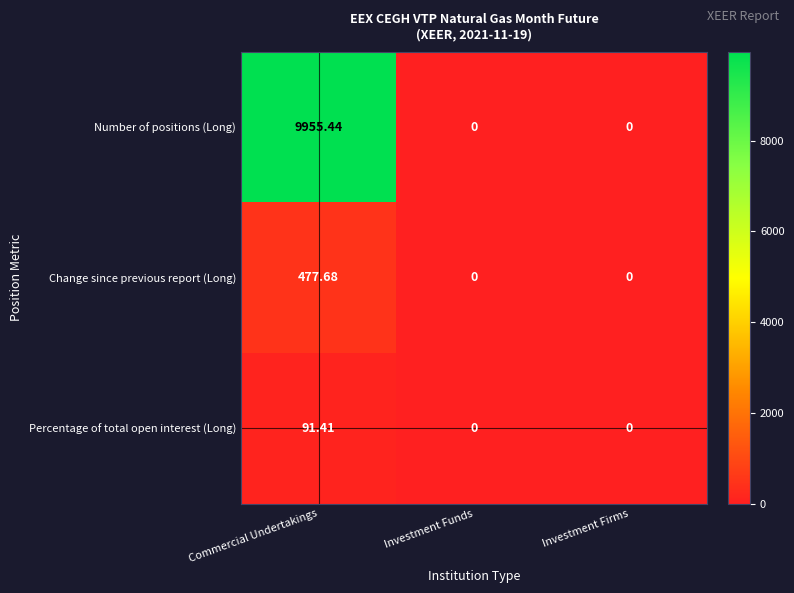

List the series in order of their peak value, highest first.

Number of positions (Long), Change since previous report (Long), Percentage of total open interest (Long)